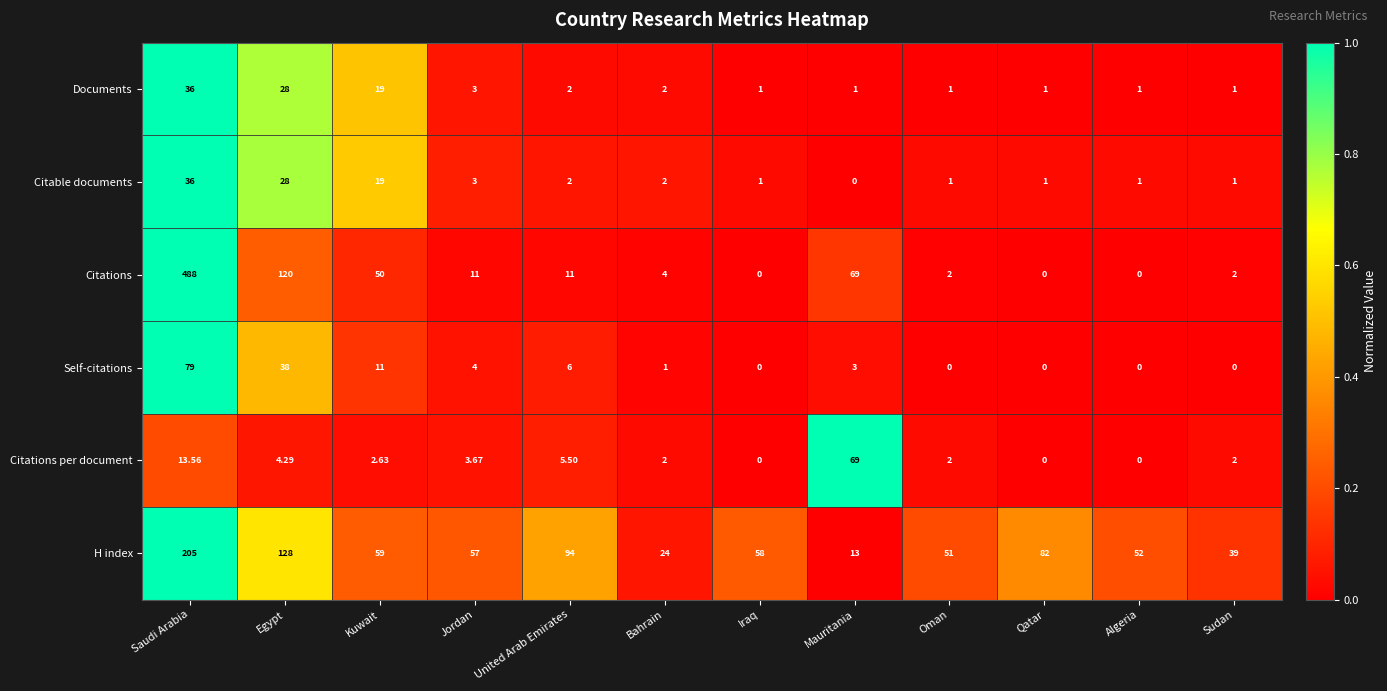

At which label does H index reach its minimum?

Mauritania